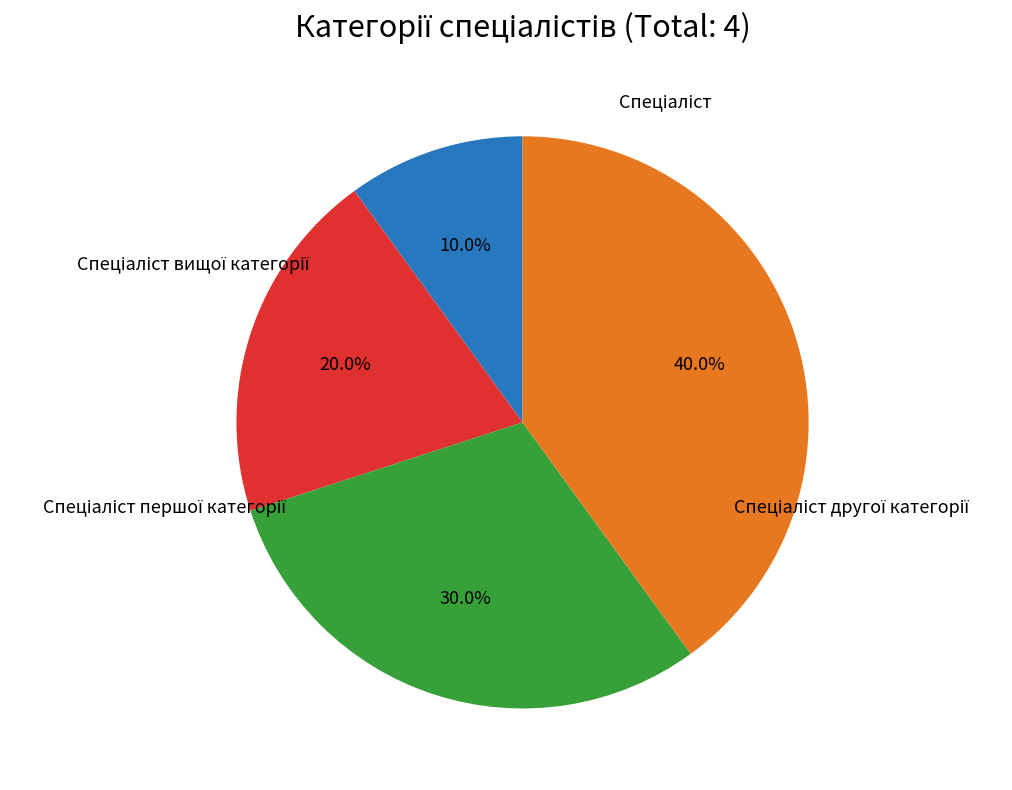

Is there a majority slice in this chart?

No